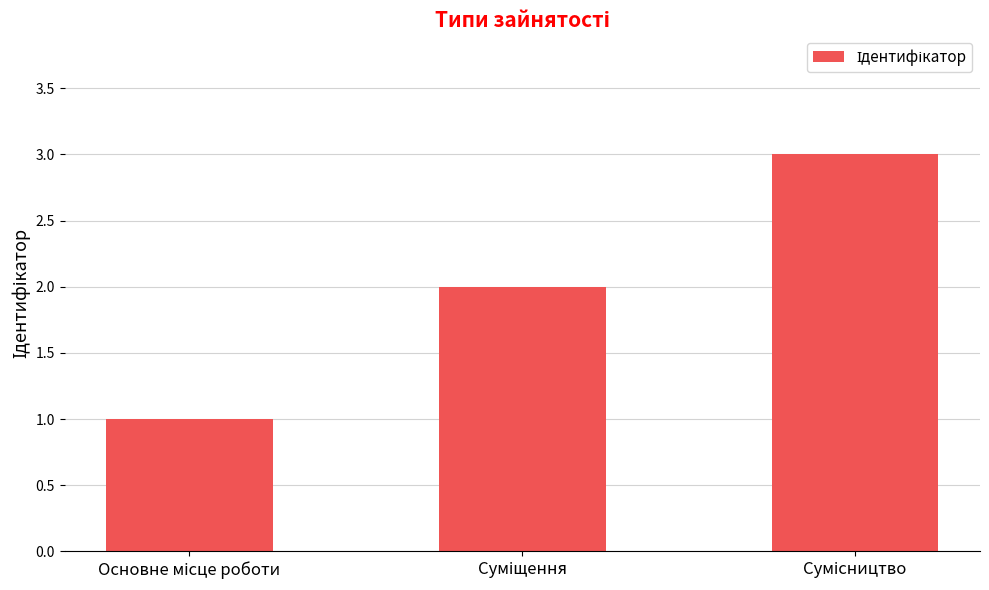

What is the sum of all values?

6